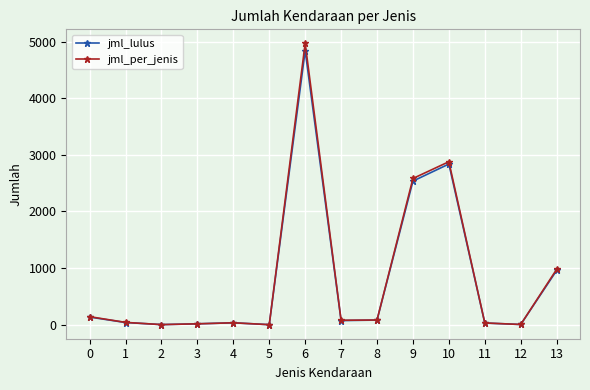

Which series has the largest range (max minus min)?

jml_per_jenis